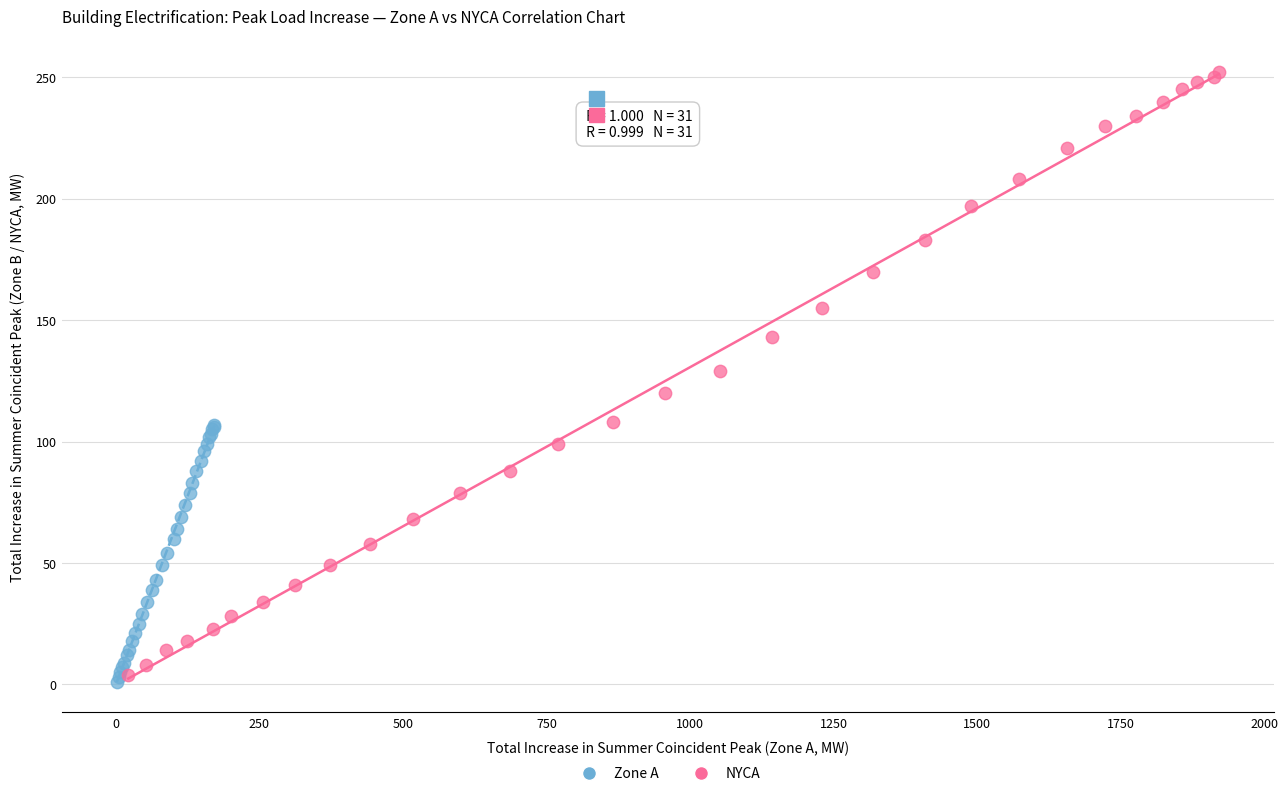

Which series contains the highest Y value?

NYCA